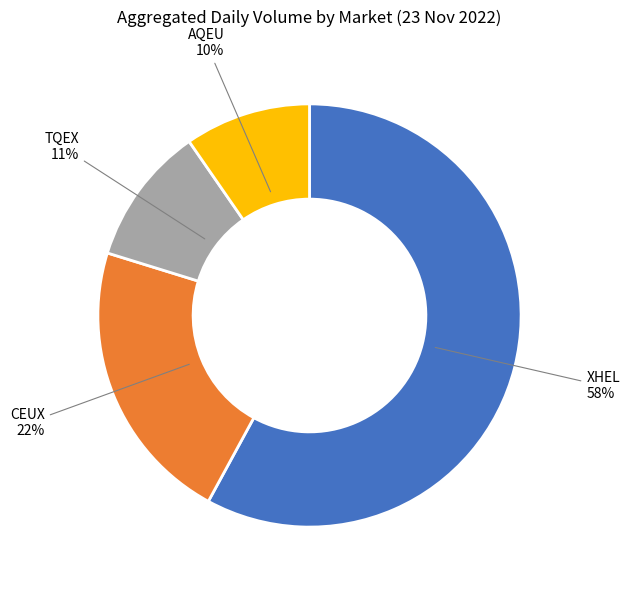

Do TQEX and CEUX together represent more than half of the pie?

No